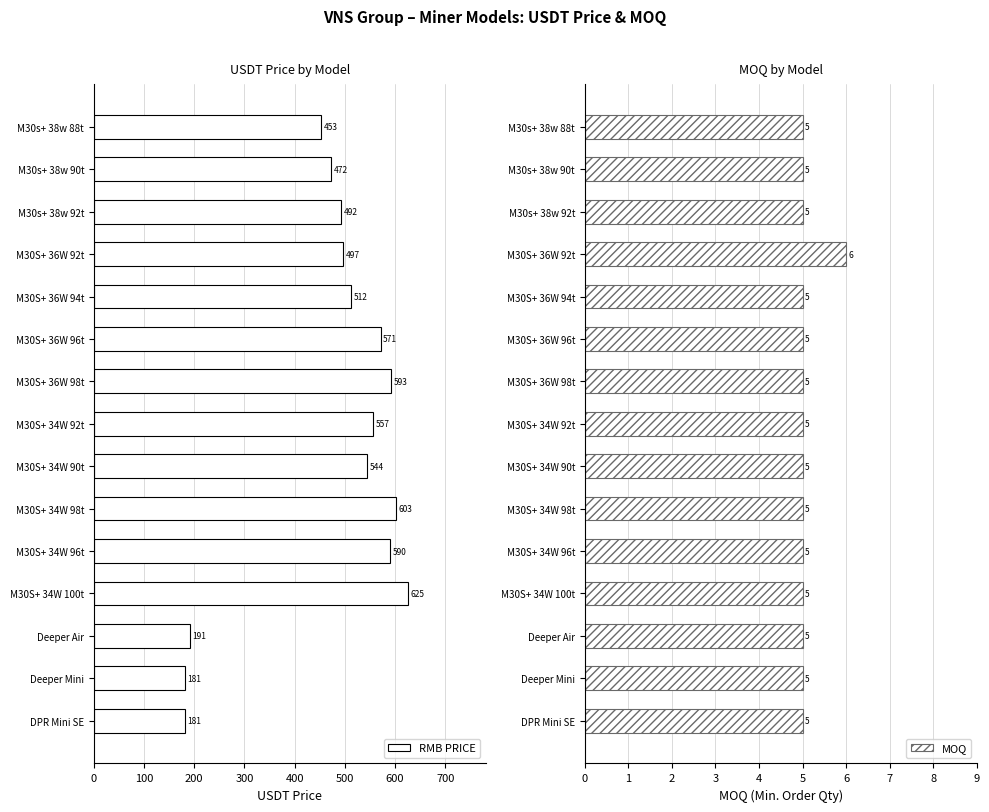

What is the difference between the RMB PRICE values at M30s+ 38w 88t and M30s+ 38w 92t?

39.0